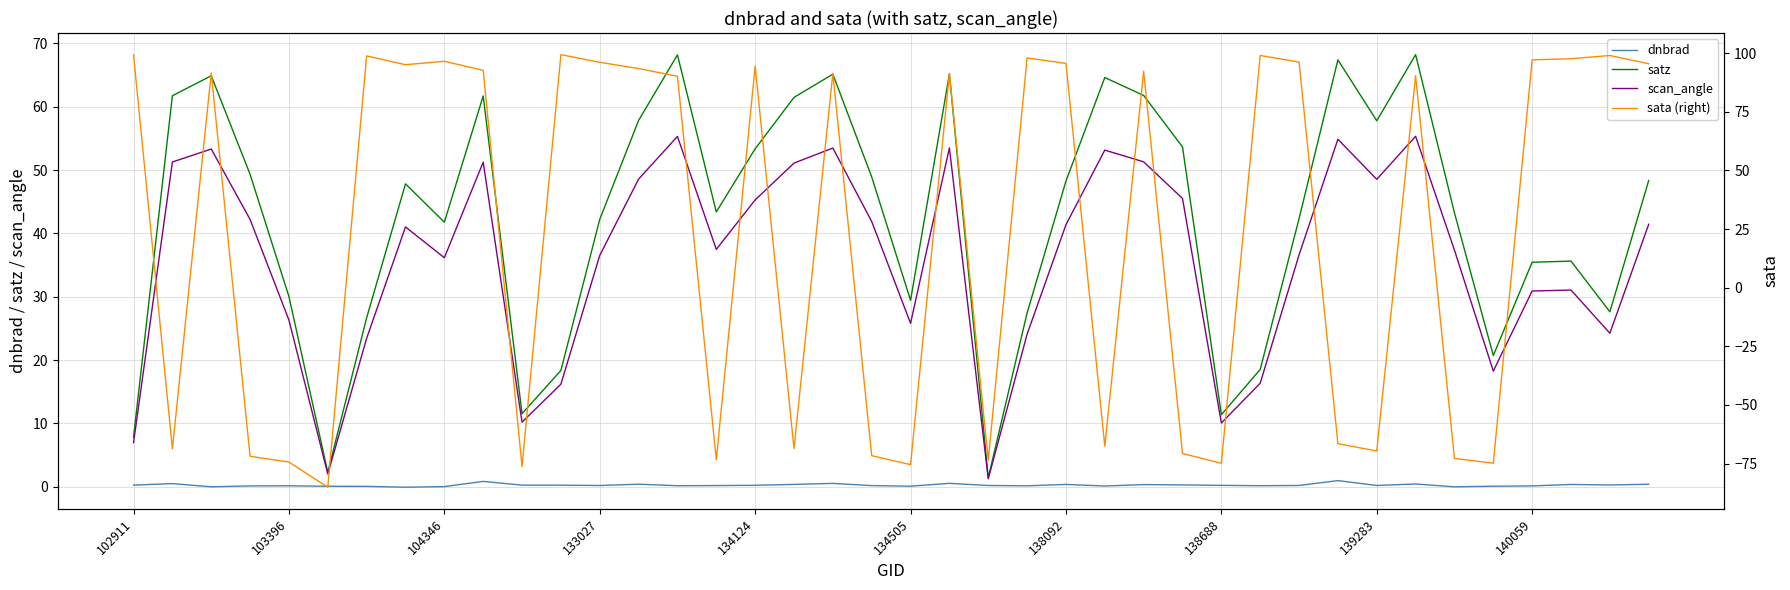

Is it true that dnbrad equals 0.6 at 17?

False